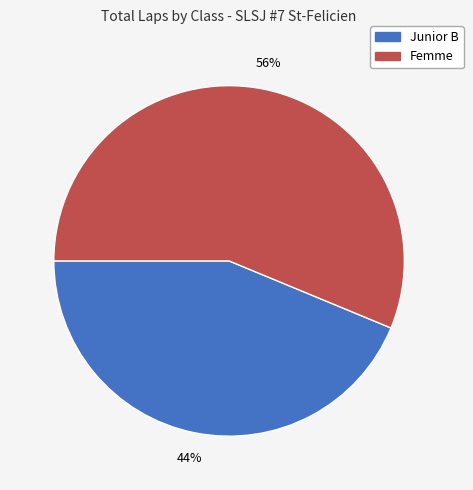

Count the number of slices in the pie.

2